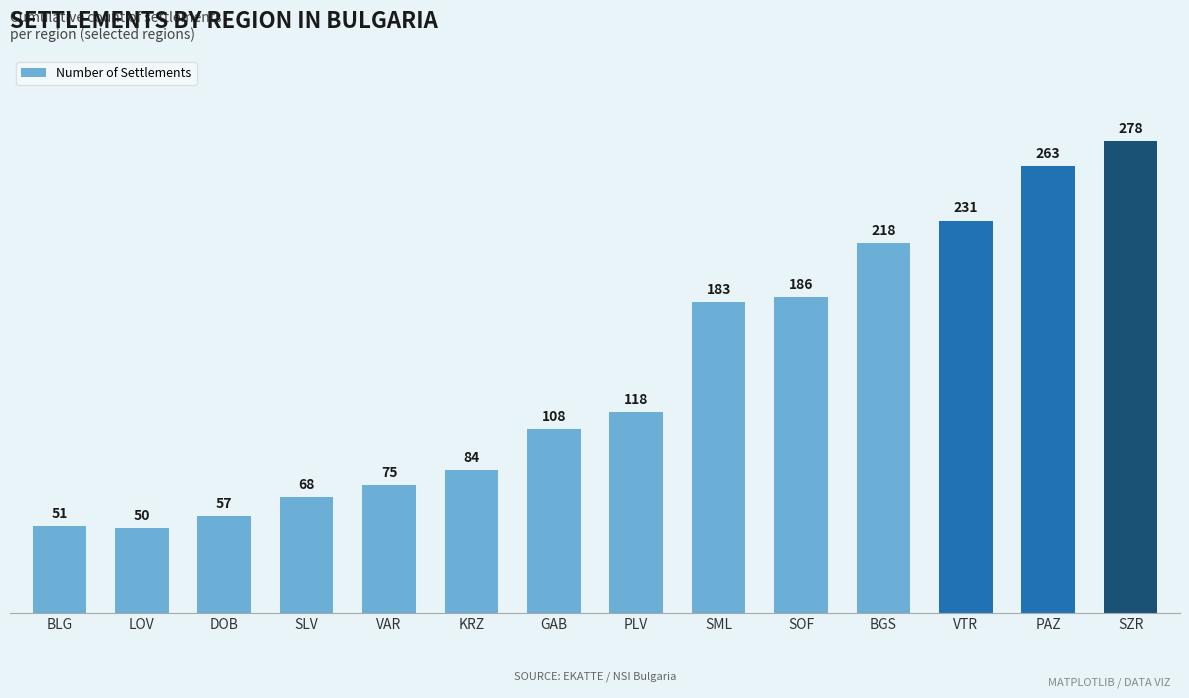

Approximately how many times larger is the value at VAR compared to PAZ?

0.3